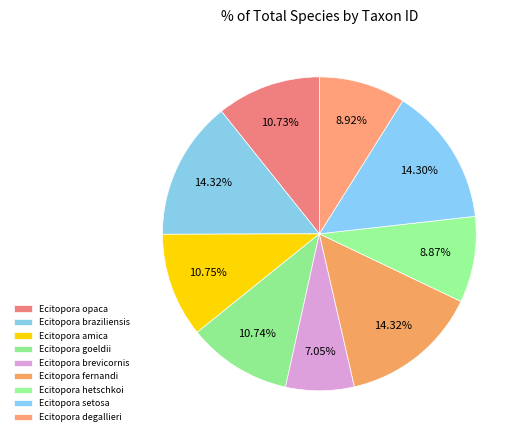

Is the sum of Ecitopora braziliensis and Ecitopora fernandi greater than half?

No